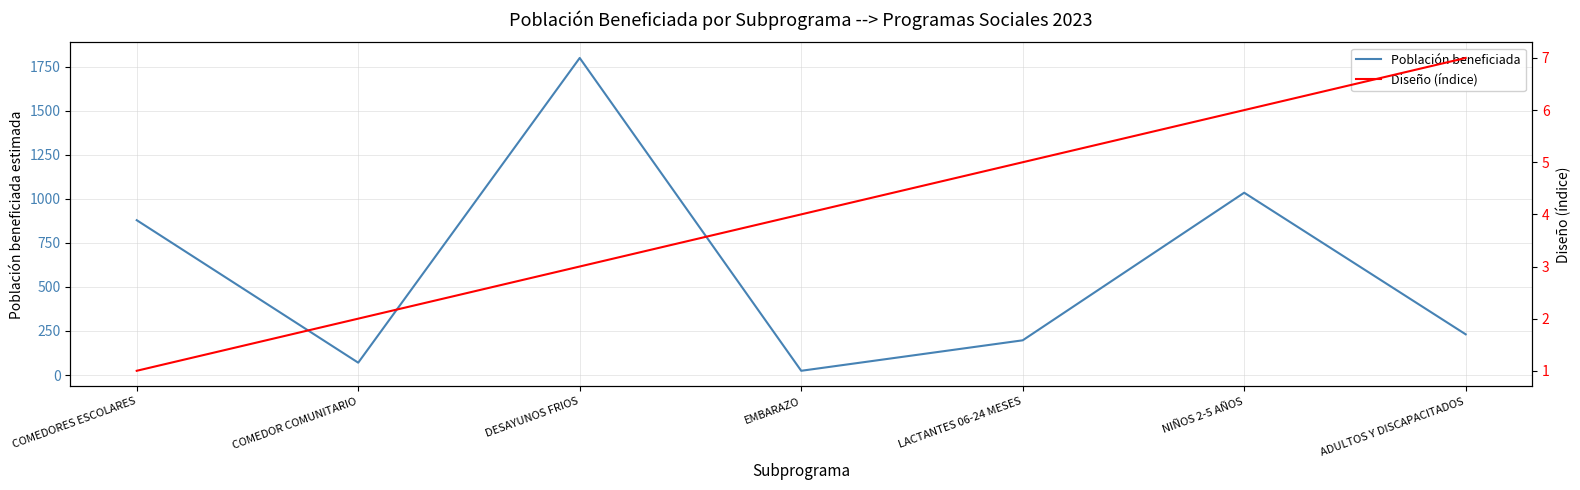

Where is the first local maximum for Población beneficiada?

DESAYUNOS FRIOS